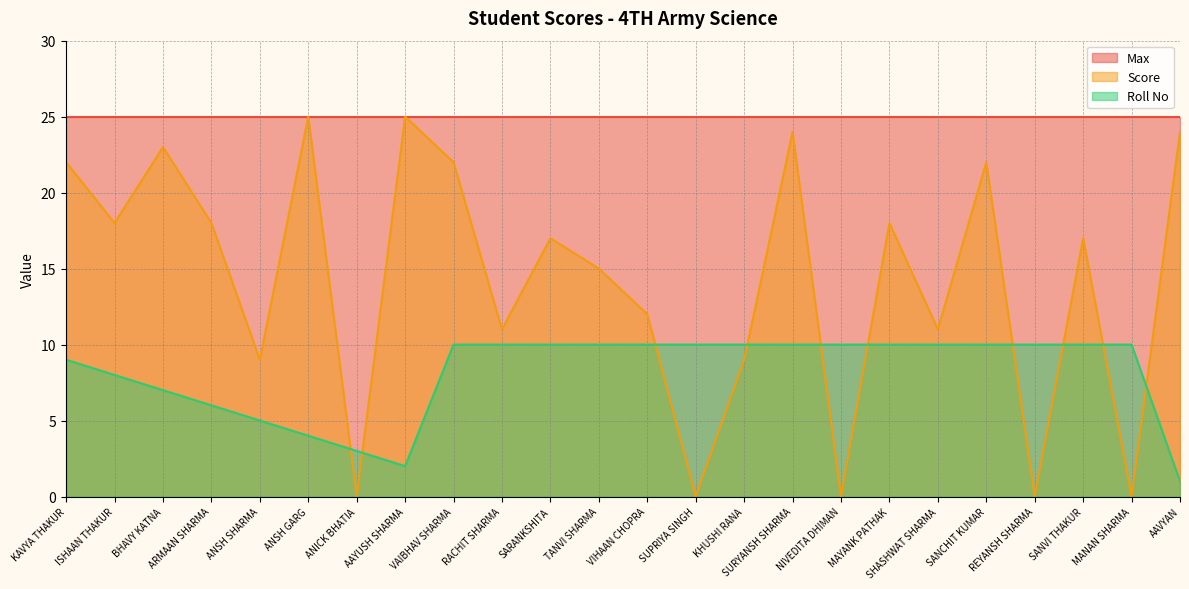

What is the minimum value for Roll No?

1